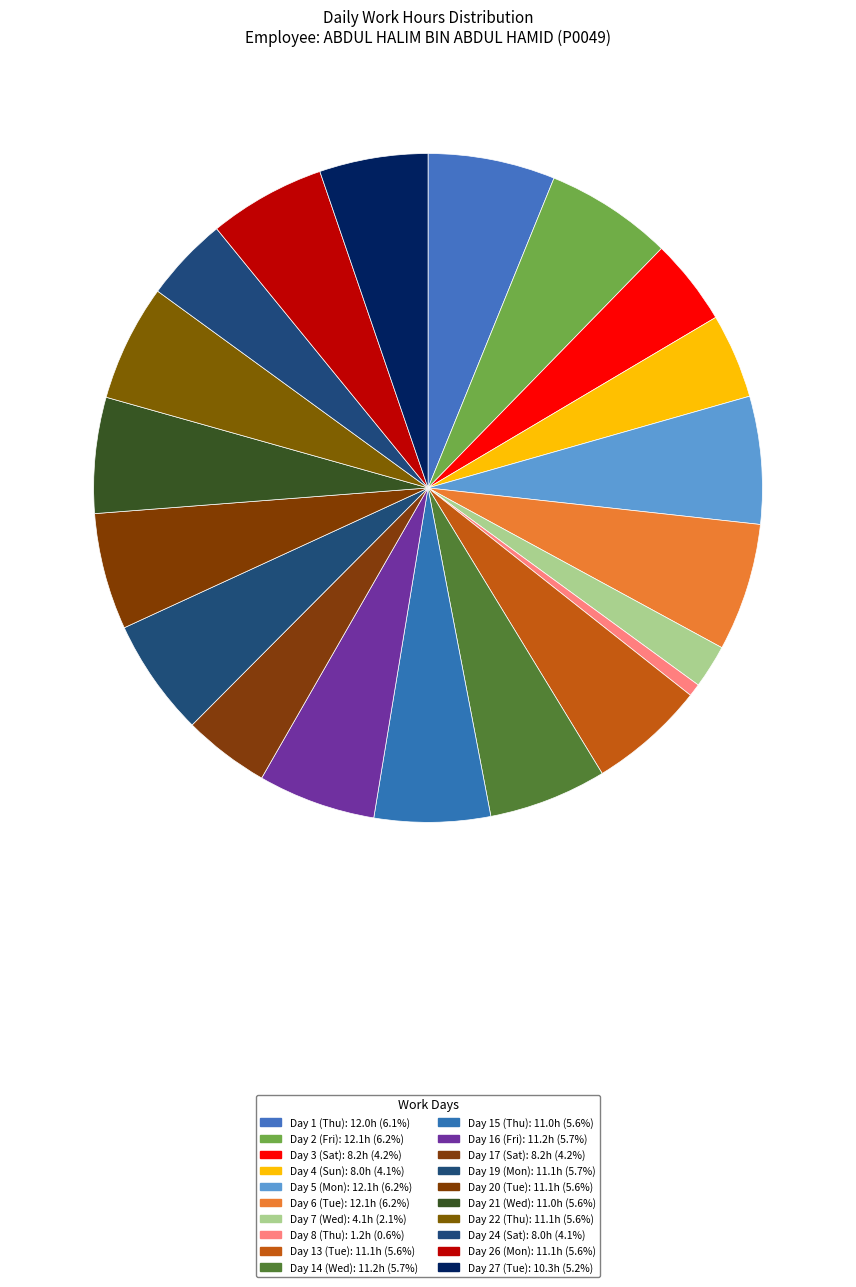

How many slices are in this pie chart?

20